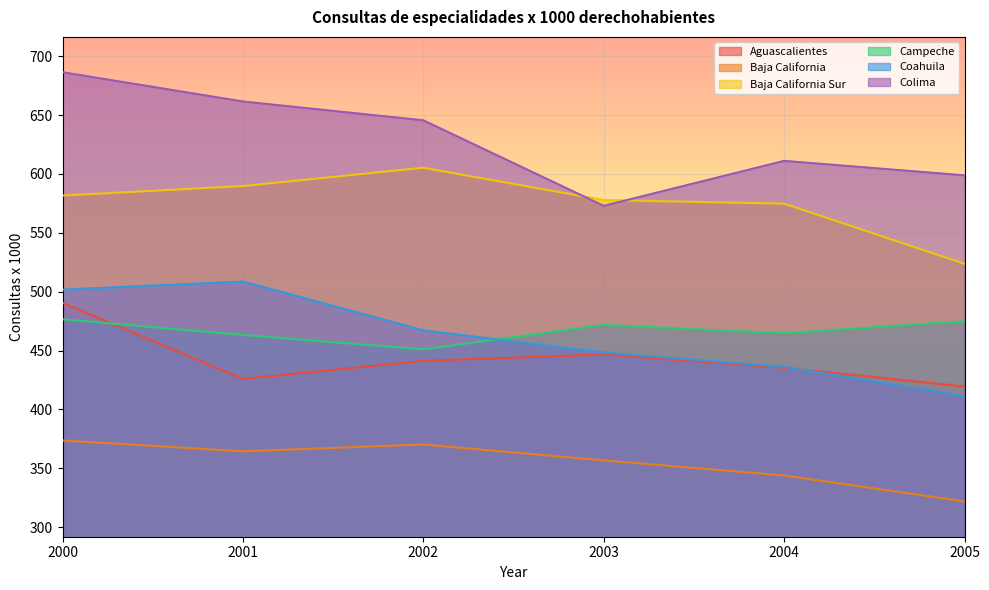

The Campeche series shows 777.7 at 2004. True or false?

False